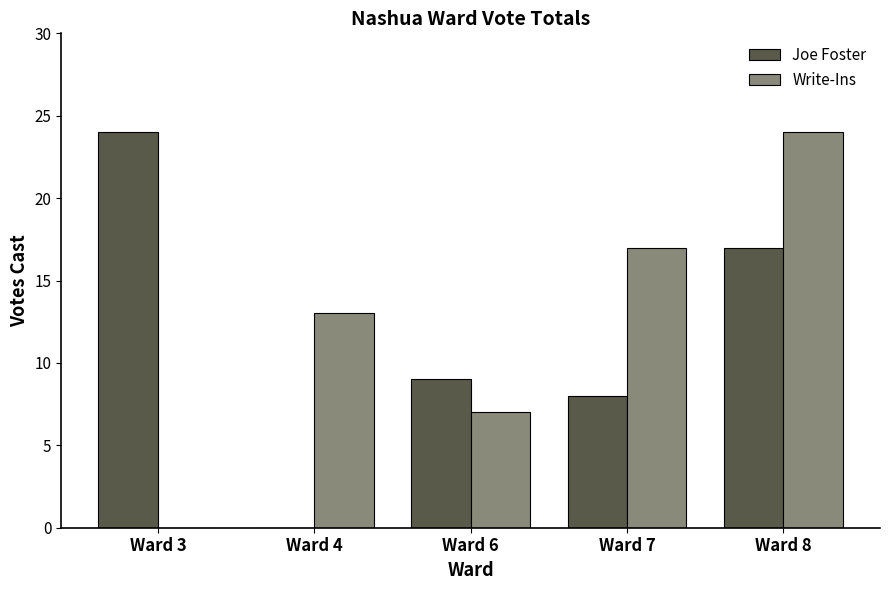

At which category is the sum across all series the highest?

Ward 8